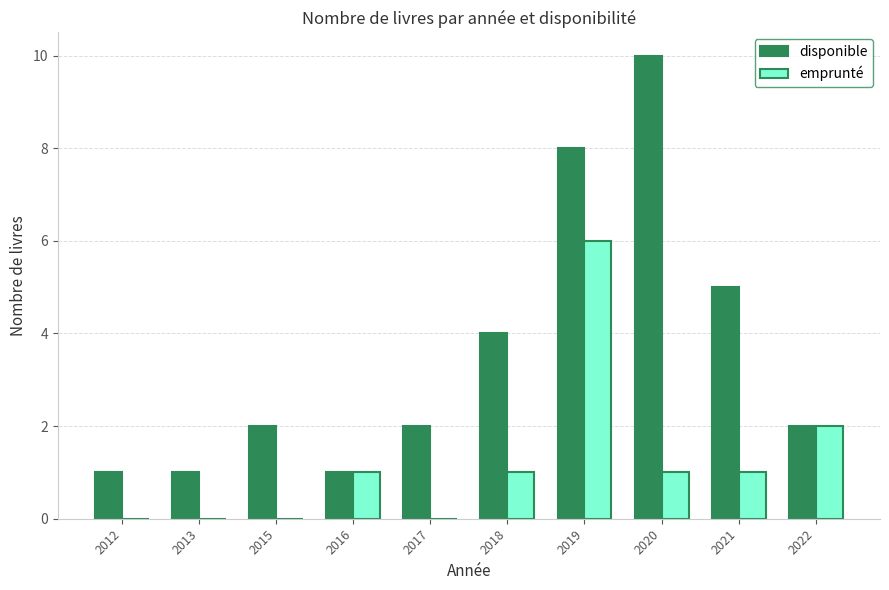

What is the sum of all disponible values?

36